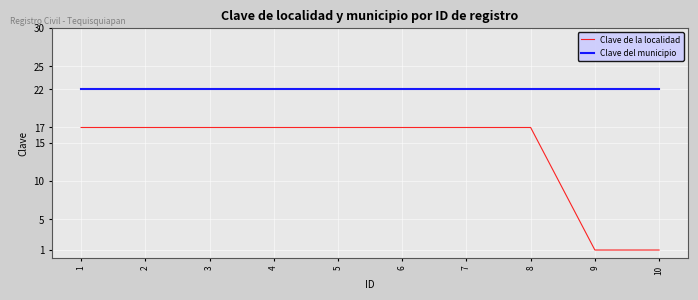

Rank the series by their maximum value, from highest to lowest.

Clave del municipio, Clave de la localidad